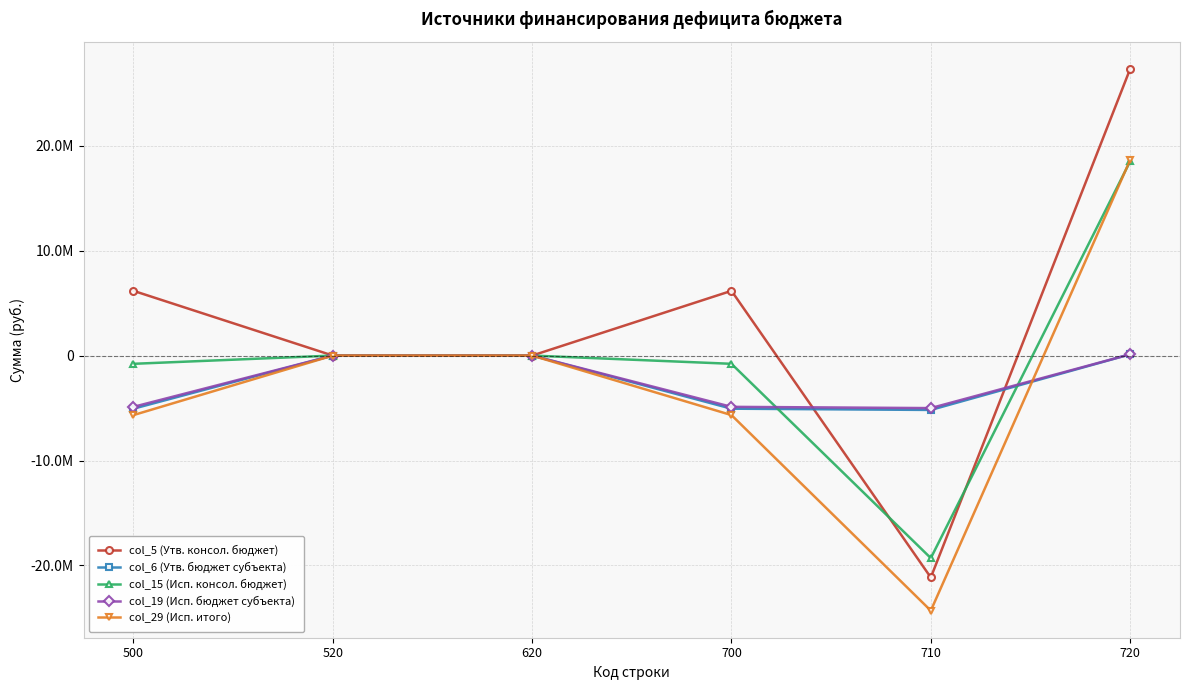

True or false: col_6 (Утв. бюджет субъекта) and col_5 (Утв. консол. бюджет) intersect in this chart.

True